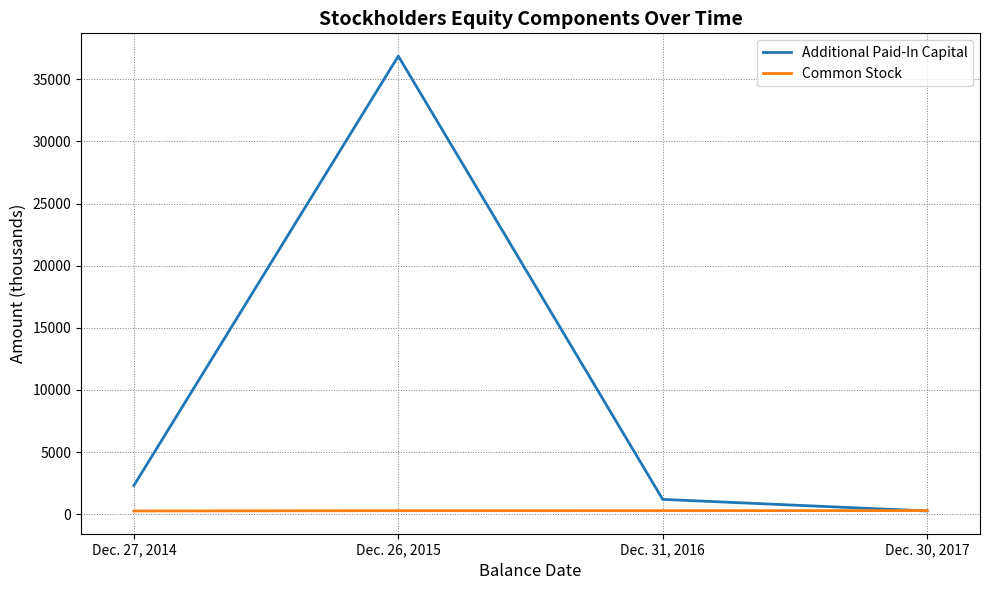

Which series has the largest total across all categories?

Additional Paid-In Capital